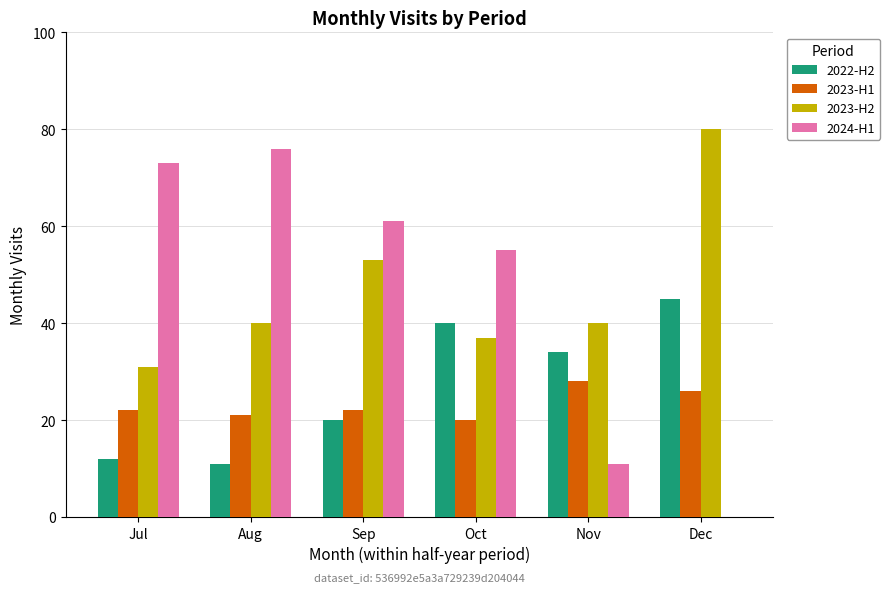

Reading right to left, what are all the values shown in this chart?

2022-H2: 45	34	40	20	11	12
2023-H1: 26	28	20	22	21	22
2023-H2: 80	40	37	53	40	31
2024-H1: 0	11	55	61	76	73